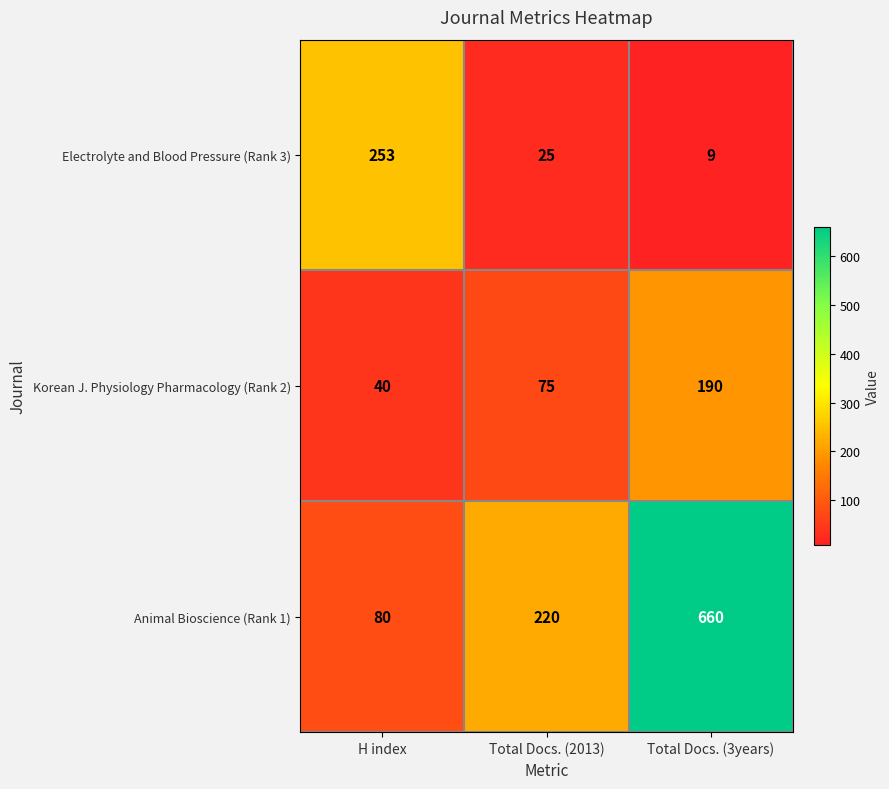

At which label does Electrolyte and Blood Pressure (Rank 3) reach its peak?

H index